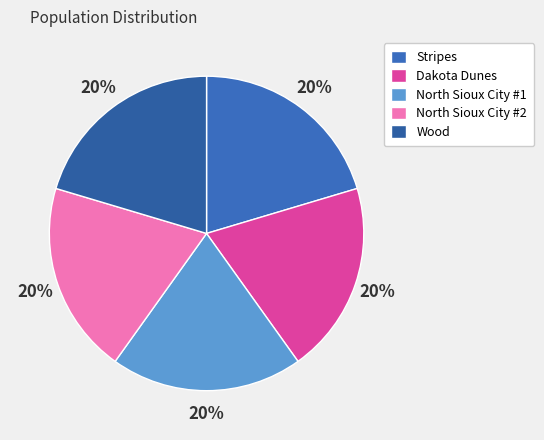

To the nearest percent, what is the average slice percentage?

20%